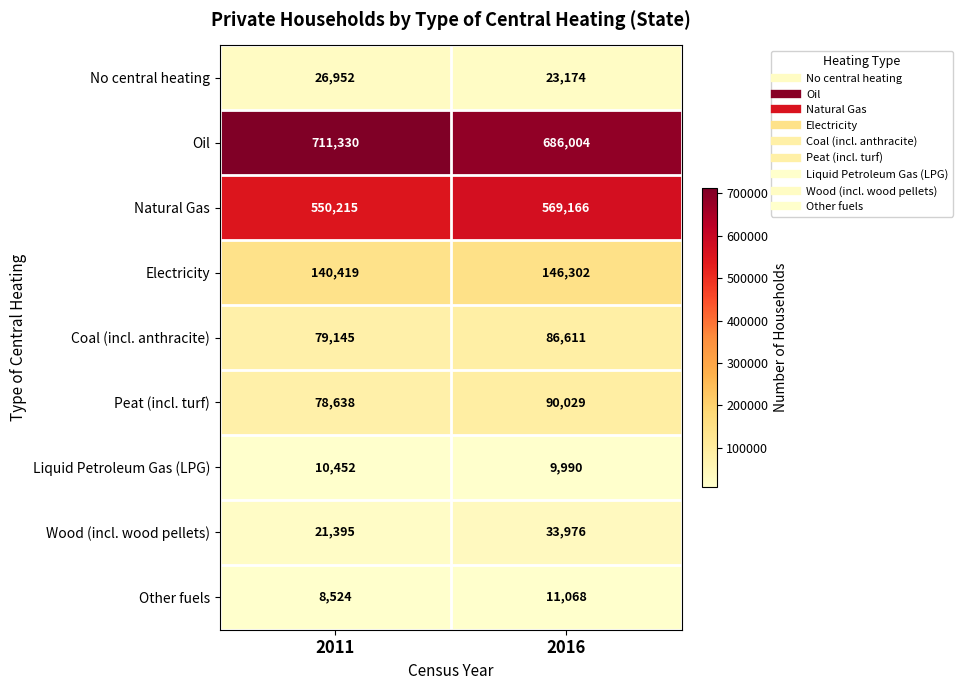

What is the maximum value for Oil?

711330